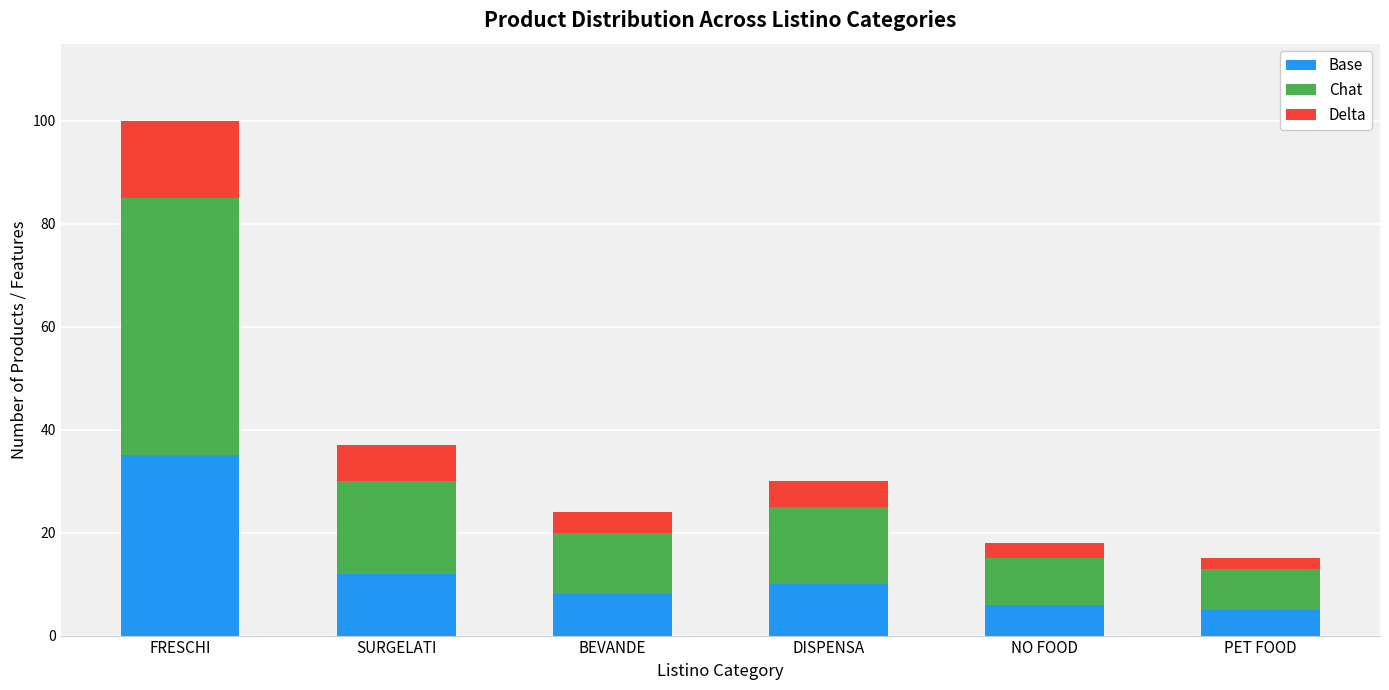

Reading right to left, transcribe the values for Base.

PET FOOD=5	NO FOOD=6	DISPENSA=10	BEVANDE=8	SURGELATI=12	FRESCHI=35